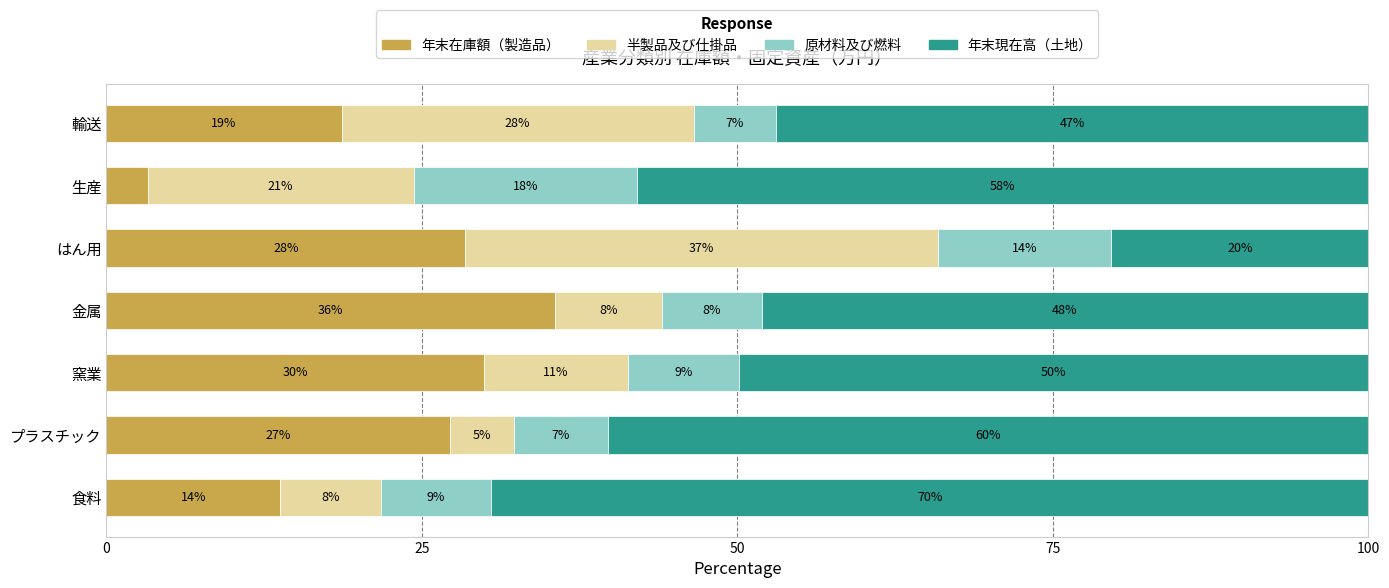

What are all the series names shown in the legend?

年末在庫額（製造品）, 半製品及び仕掛品, 原材料及び燃料, 年末現在高（土地）